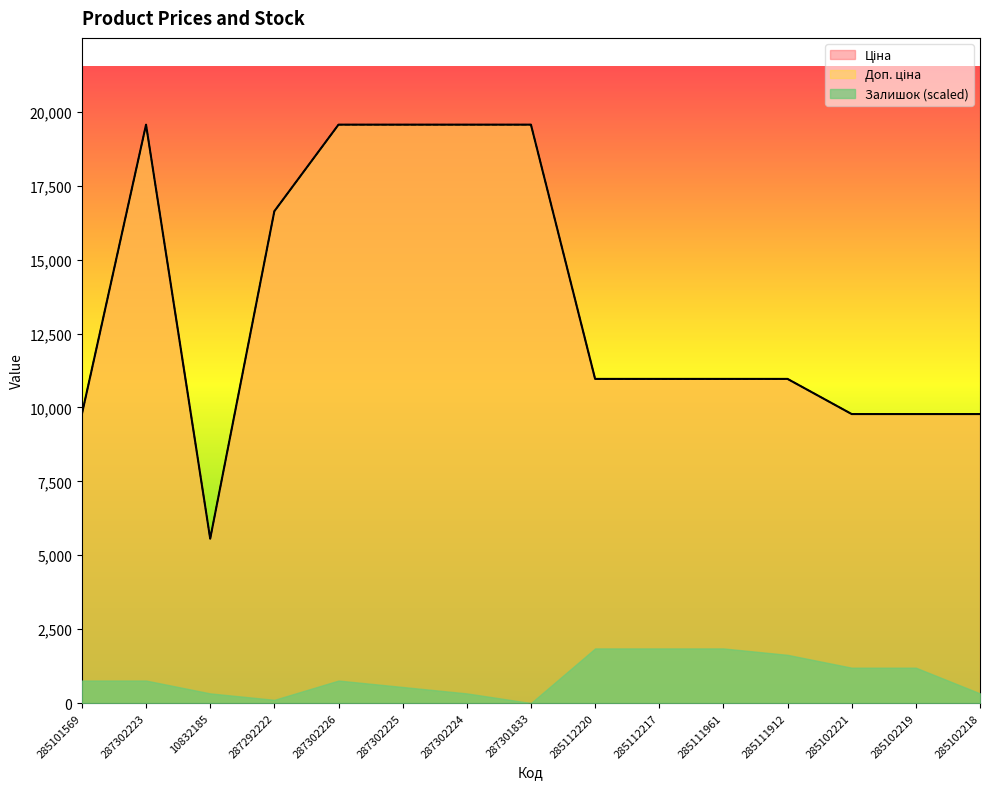

In Ціна, how many points are lower than both neighbors (excluding endpoints)?

1